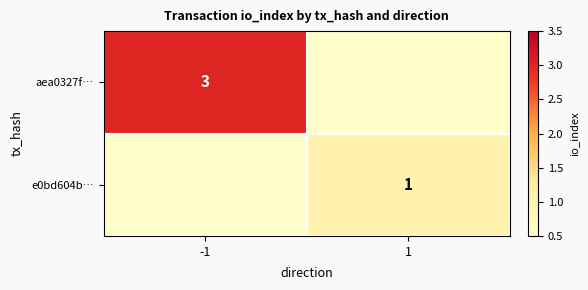

The aea0327f… series shows 3 at -1. True or false?

True